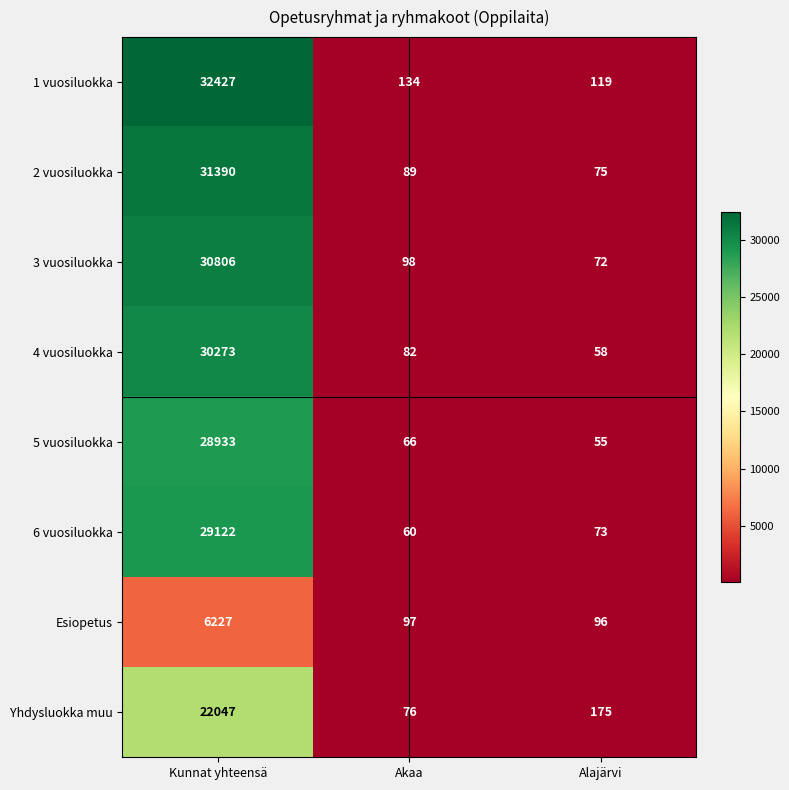

What is the total value across all series at Kunnat yhteensä?

211225